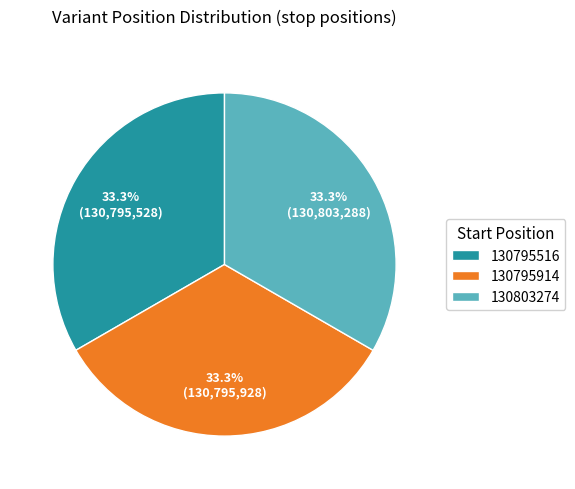

Does 130795516 represent more than half of the total?

No